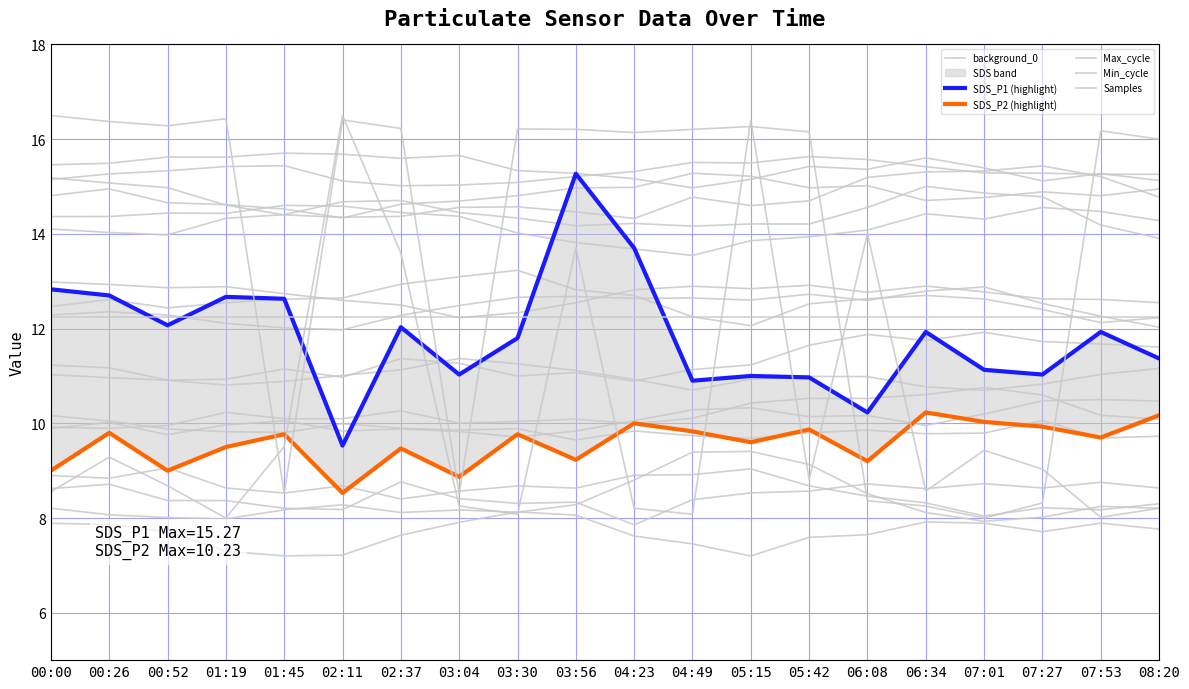

Rank the series at 05:42 from highest to lowest value.

Samples, background_0, Min_cycle, SDS_P1 (highlight), SDS_P2 (highlight), Max_cycle